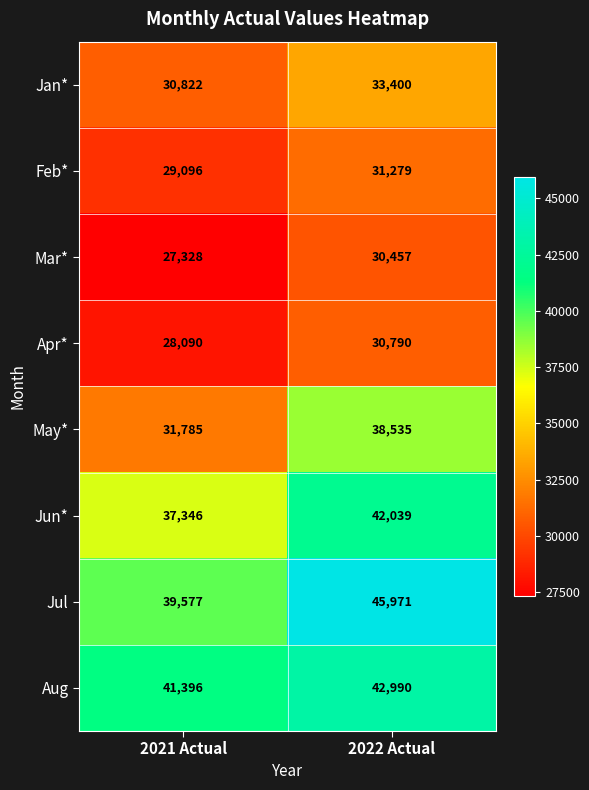

What is the difference between the Feb* values at 2021 Actual and 2022 Actual?

2183